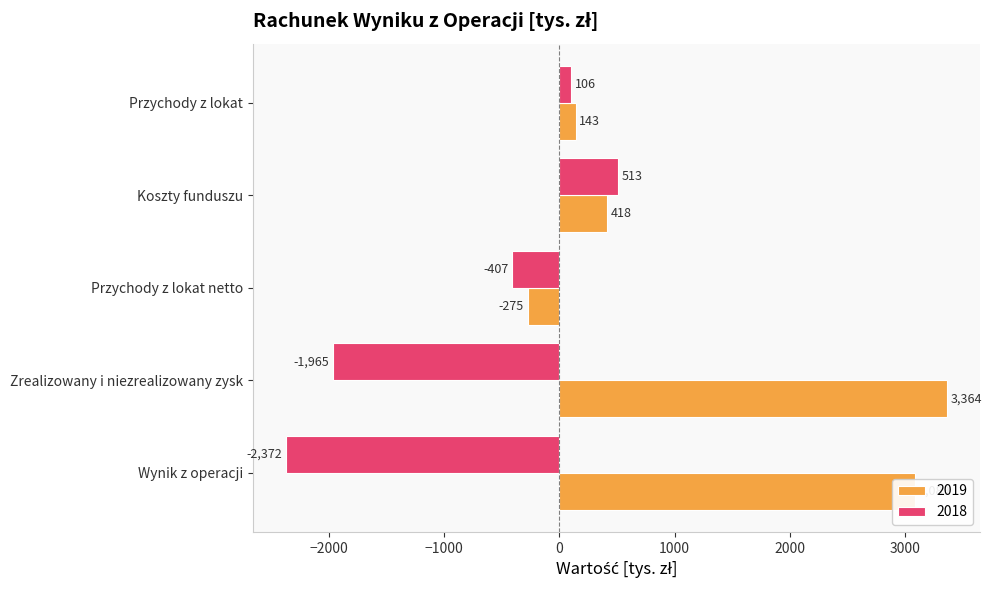

What is the total value across all series at Przychody z lokat netto?

-682